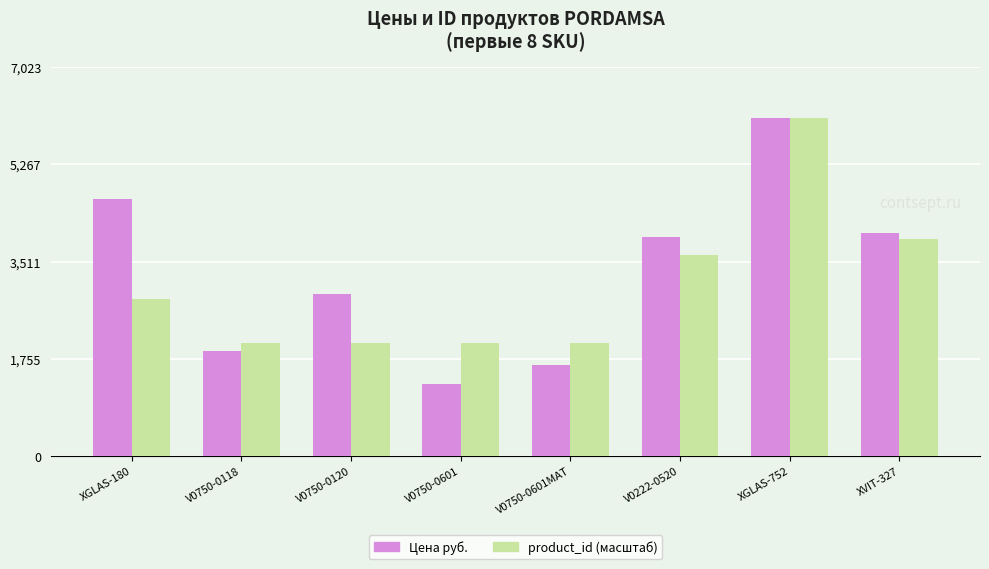

Which series has the largest total across all categories?

Цена руб.